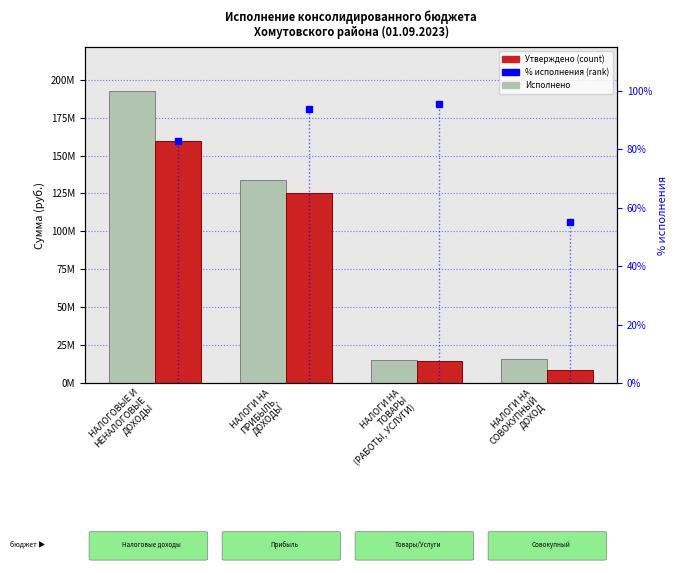

What is the value of the Утверждено (консол. бюджет) bar at the 3rd from the left?

15455430.0